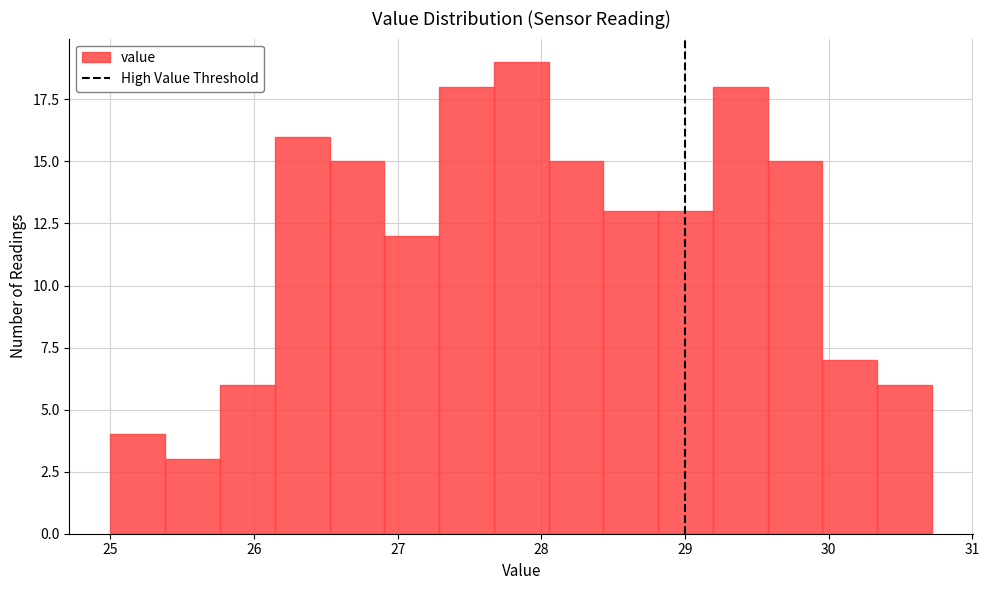

Read against the x-axis, roughly where is the centre of the tallest bar?

27.9